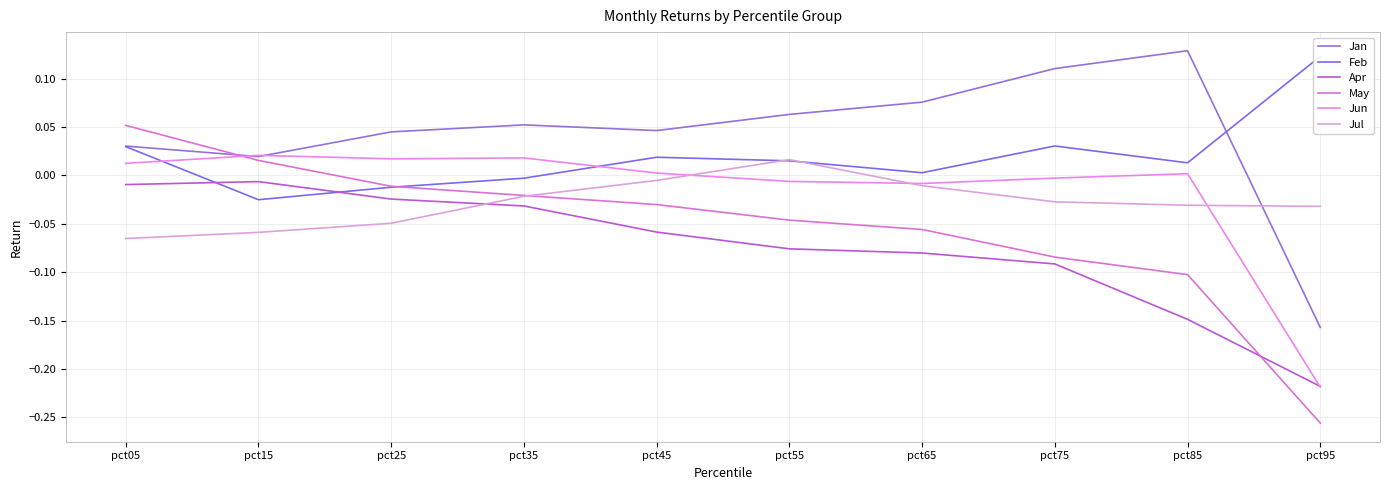

What is the value of the Jun point at the 10th from the left?

-0.2